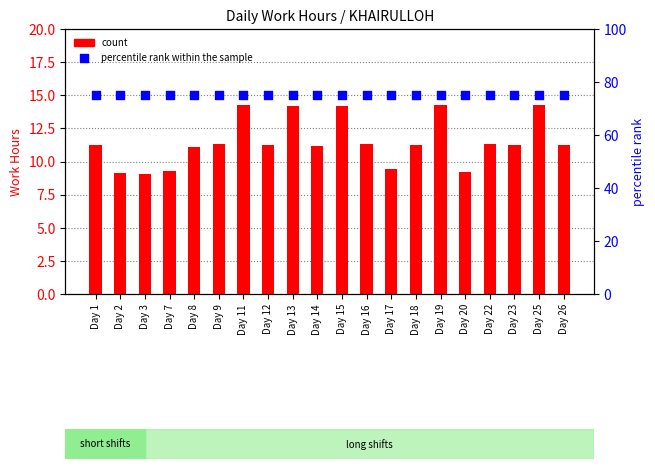

Which series reaches the minimum Y coordinate?

count